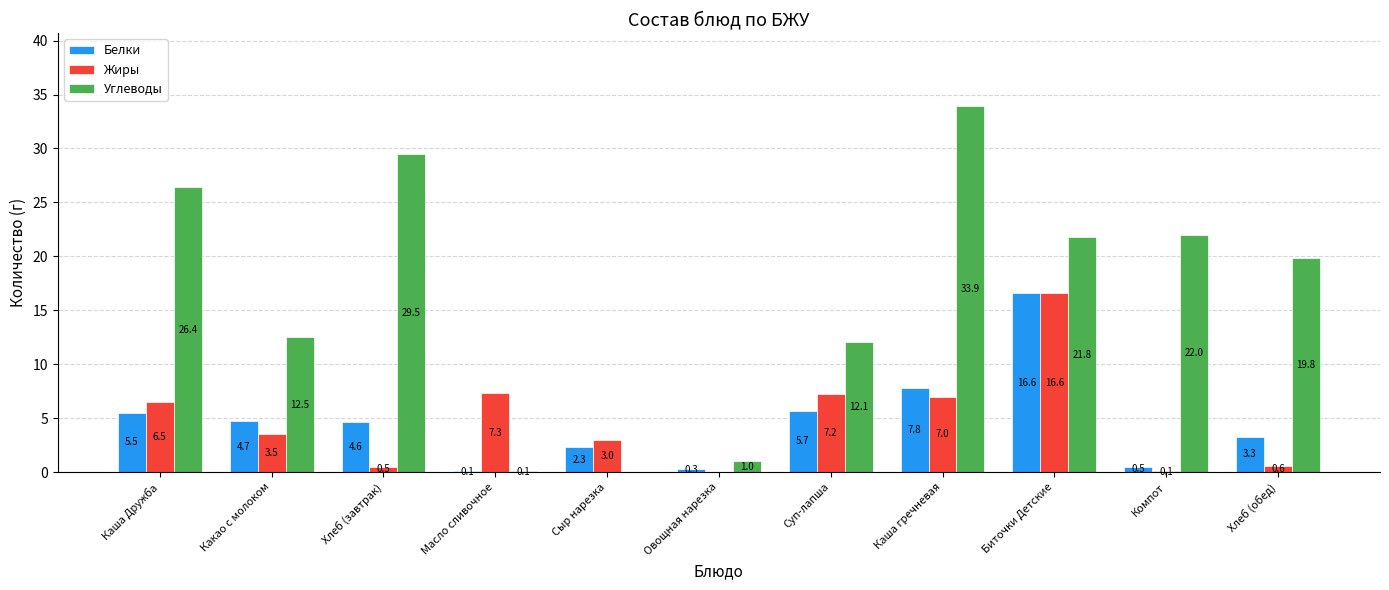

Reading left to right, list all the values displayed in this chart.

Белки: Каша Дружба=5.5	Какао с молоком=4.7	Хлеб (завтрак)=4.6	Масло сливочное=0.1	Сыр нарезка=2.3	Овощная нарезка=0.3	Суп-лапша=5.7	Каша гречневая=7.8	Биточки Детские=16.6	Компот=0.5	Хлеб (обед)=3.3
Жиры: Каша Дружба=6.5	Какао с молоком=3.5	Хлеб (завтрак)=0.5	Масло сливочное=7.3	Сыр нарезка=3.0	Овощная нарезка=0.0	Суп-лапша=7.2	Каша гречневая=7.0	Биточки Детские=16.6	Компот=0.1	Хлеб (обед)=0.6
Углеводы: Каша Дружба=26.4	Какао с молоком=12.5	Хлеб (завтрак)=29.5	Масло сливочное=0.1	Сыр нарезка=0.0	Овощная нарезка=1.0	Суп-лапша=12.1	Каша гречневая=33.9	Биточки Детские=21.8	Компот=22.0	Хлеб (обед)=19.8